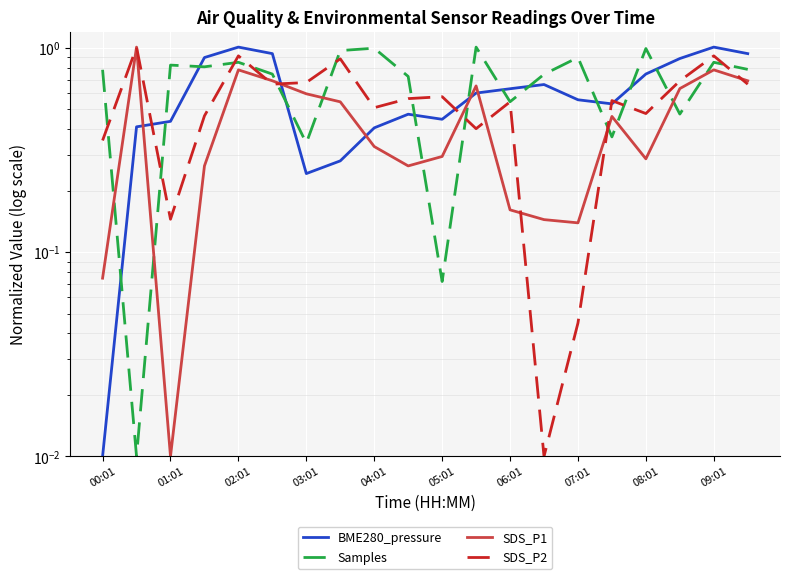

True or false: SDS_P2 has more than 0 interior local peaks.

True